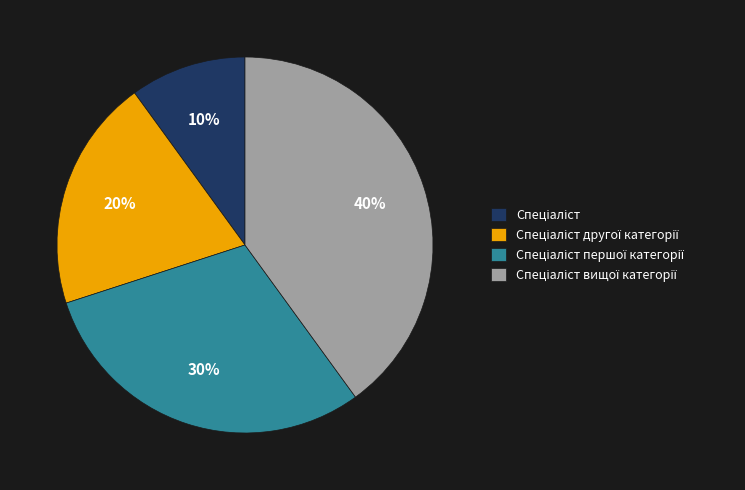

Is there a majority slice in this chart?

No